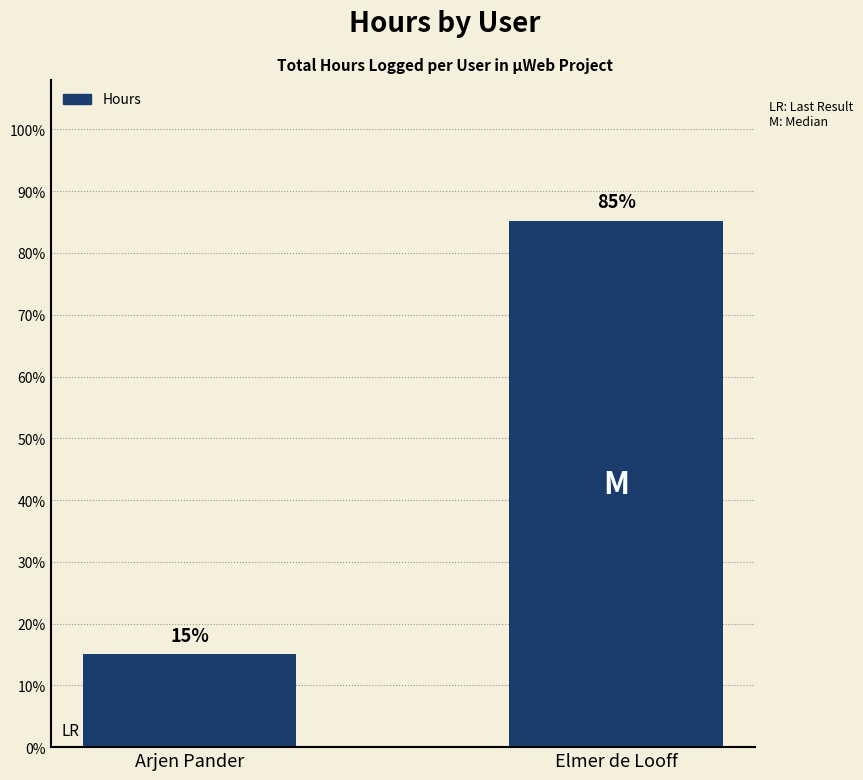

Which category has the highest value across all series?

Elmer de Looff